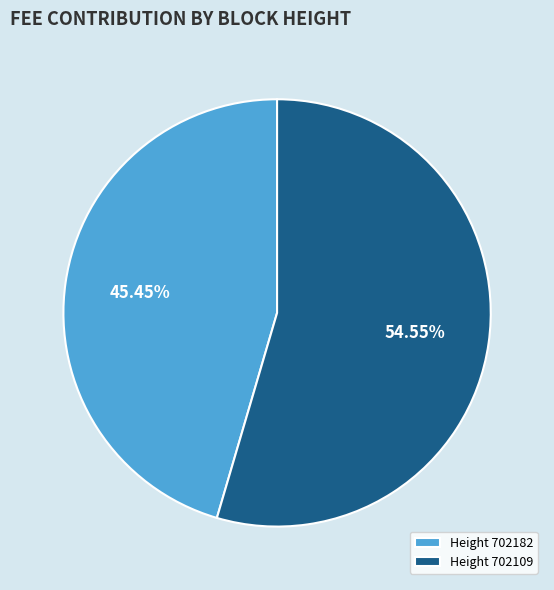

Is there any slice that represents more than half of the pie?

Yes